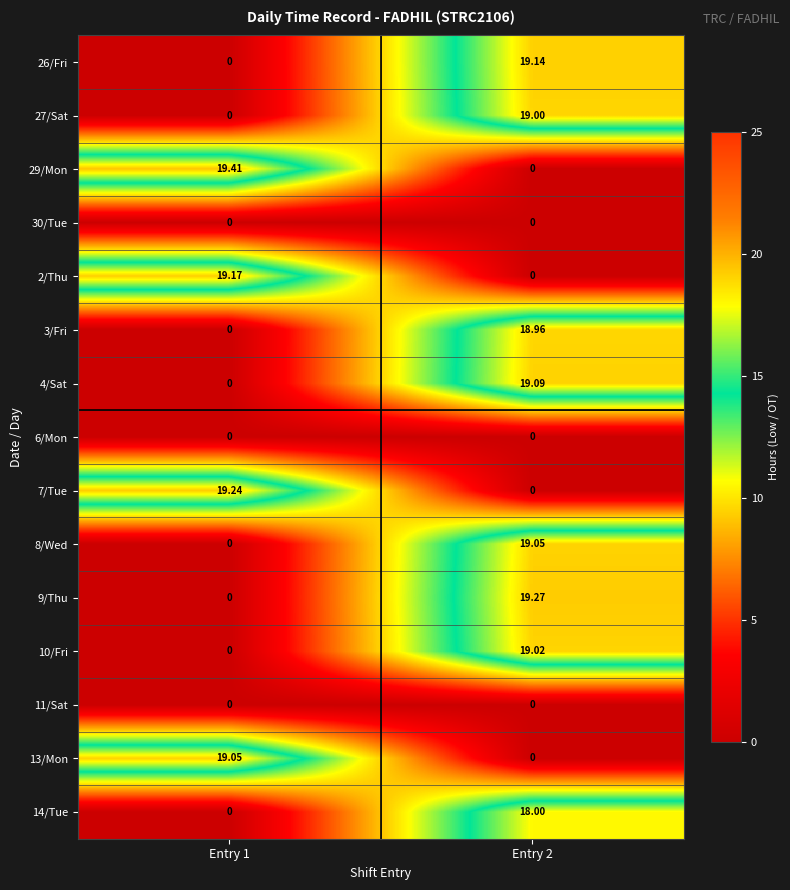

Is the value of 8/Wed at Entry 2 greater than the value of 7/Tue at Entry 2?

Yes